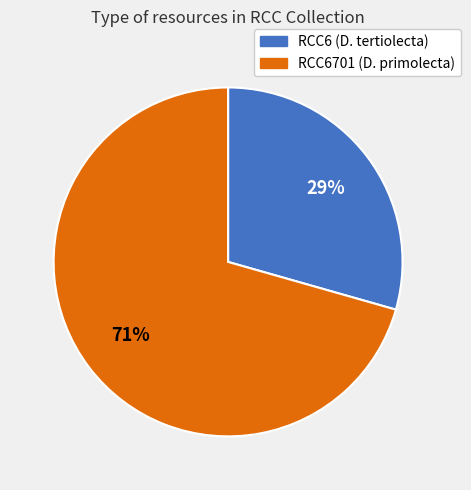

Does any single category account for the majority?

Yes